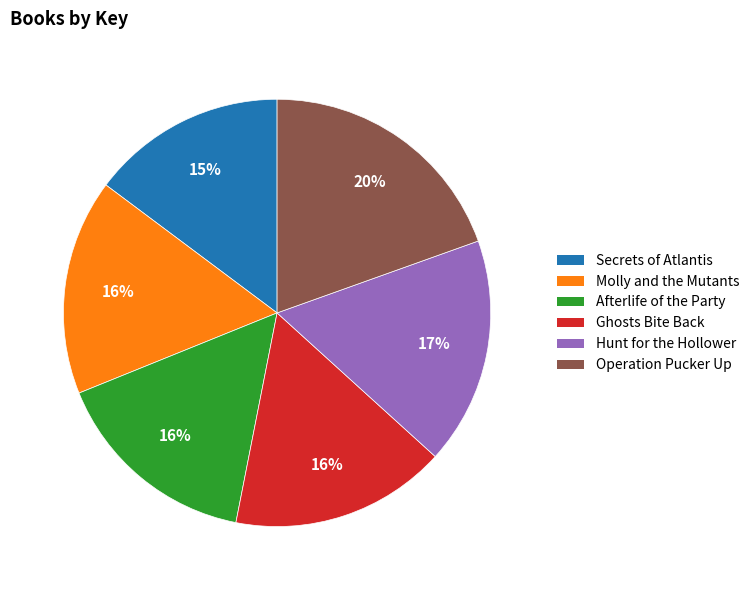

Approximately how many times larger is the value at Operation Pucker Up compared to Ghosts Bite Back?

1.2